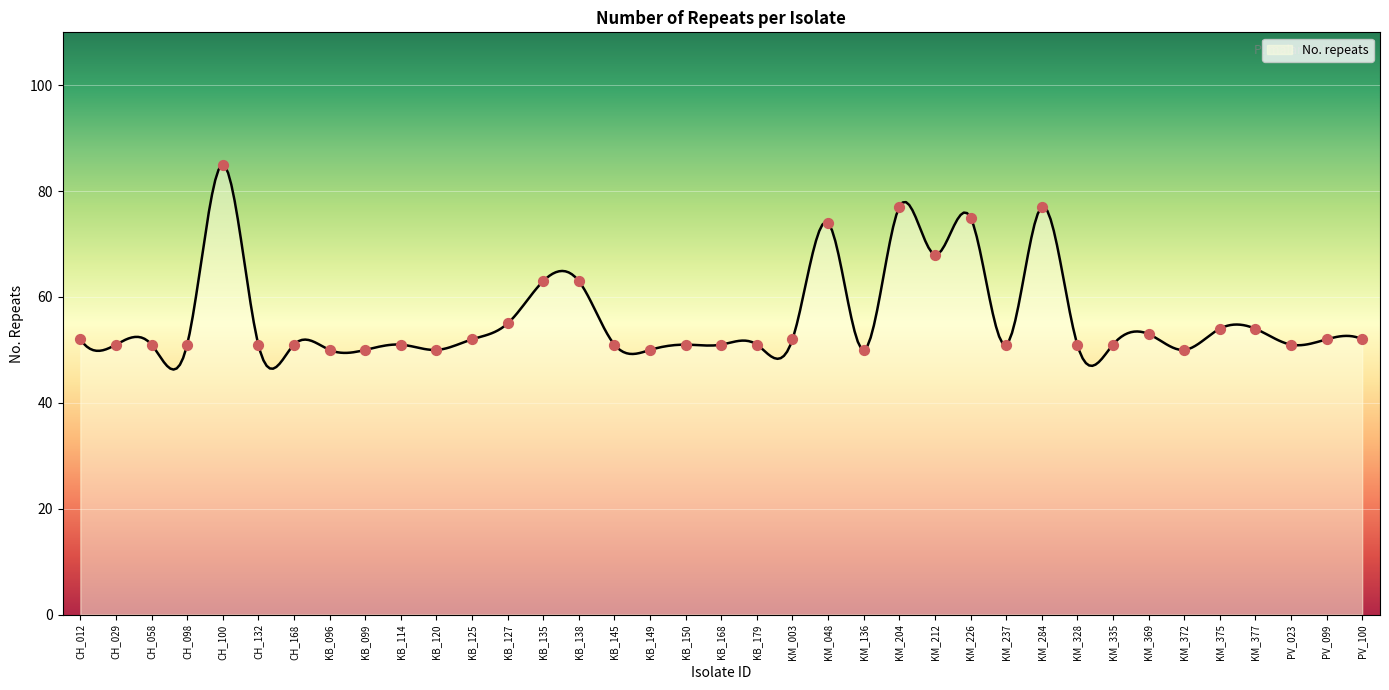

Which has a higher value, KM_372 or KB_150?

KB_150